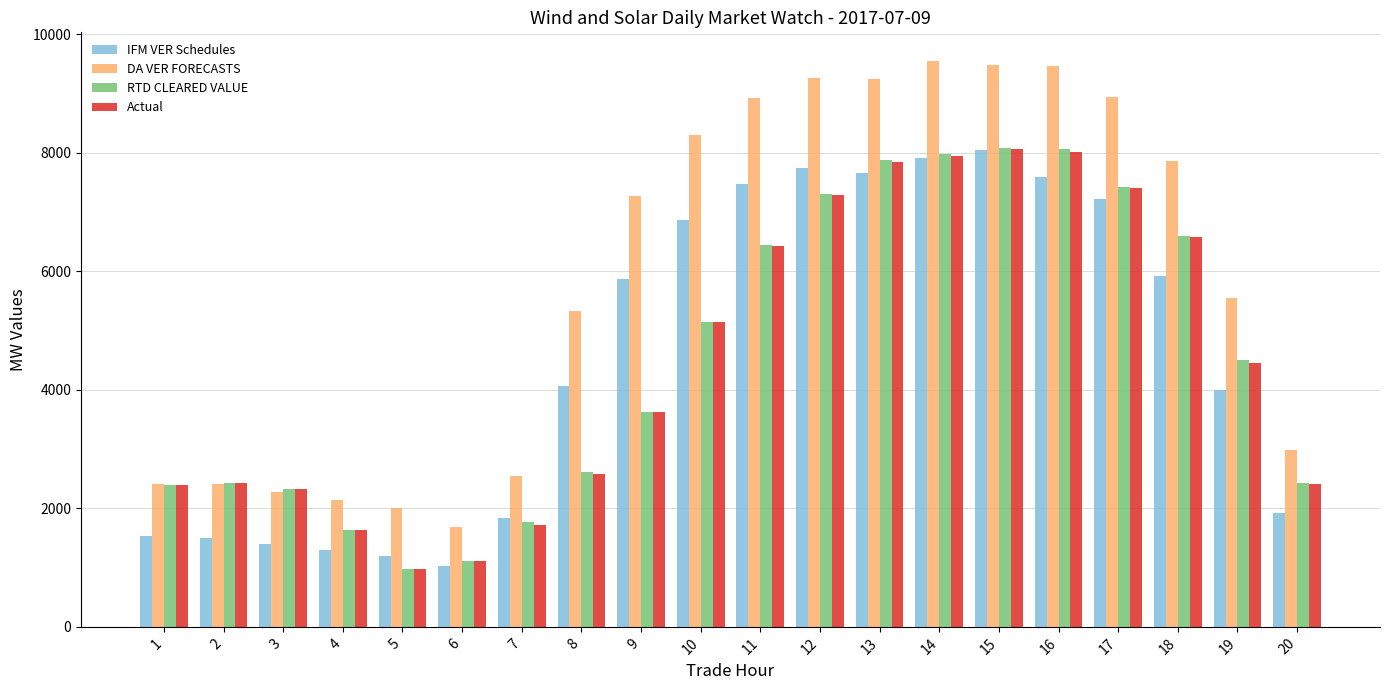

How many bars are there in each group?

4